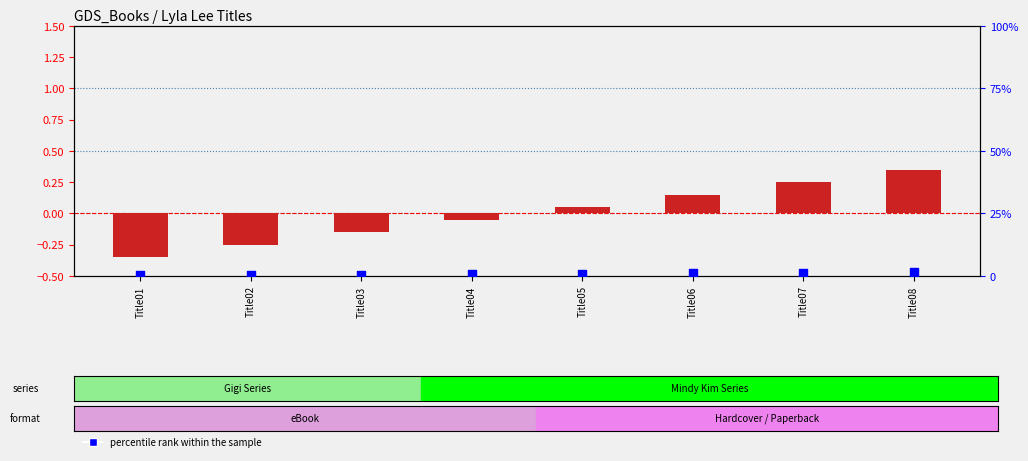

Which series has the largest total across all categories?

percentile rank within the sample